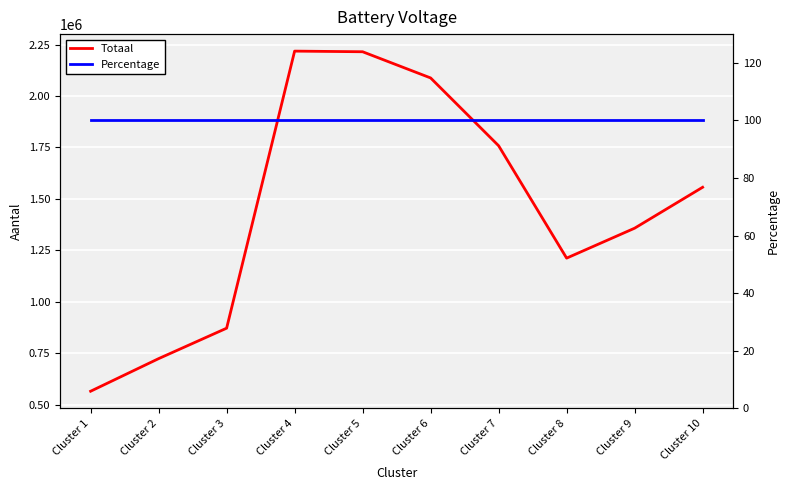

How many values in the Totaal series are below 1556810?

5